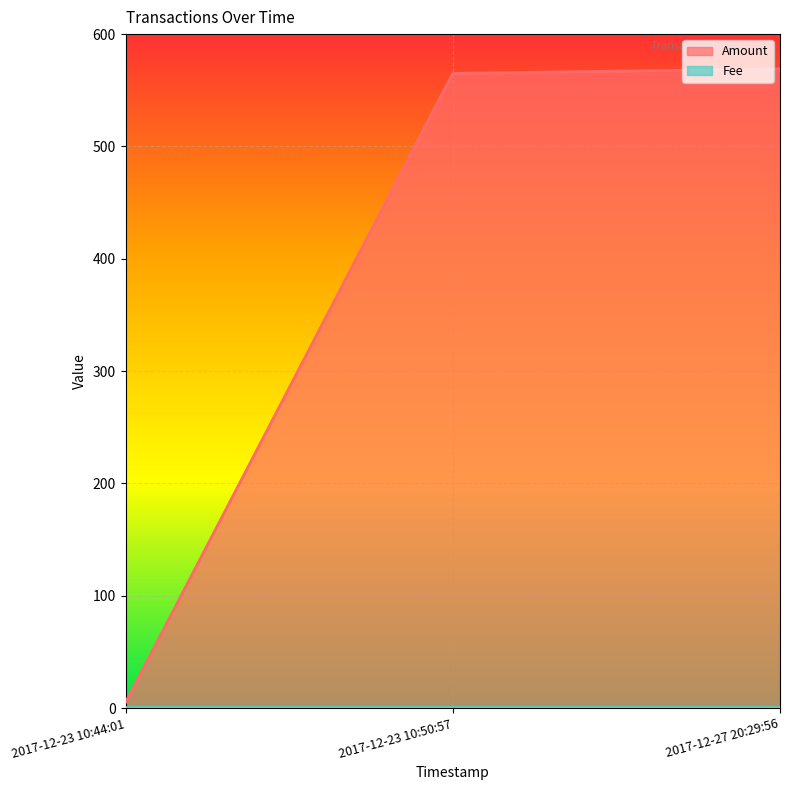

What is the greatest value displayed?

569